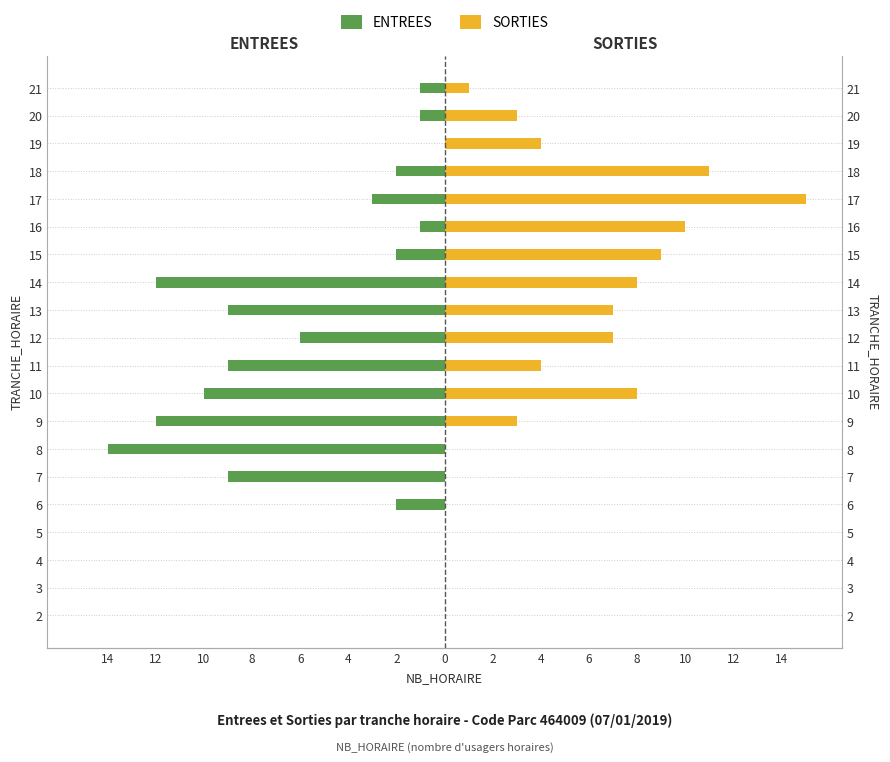

List the series in order of their peak value, highest first.

SORTIES, ENTREES